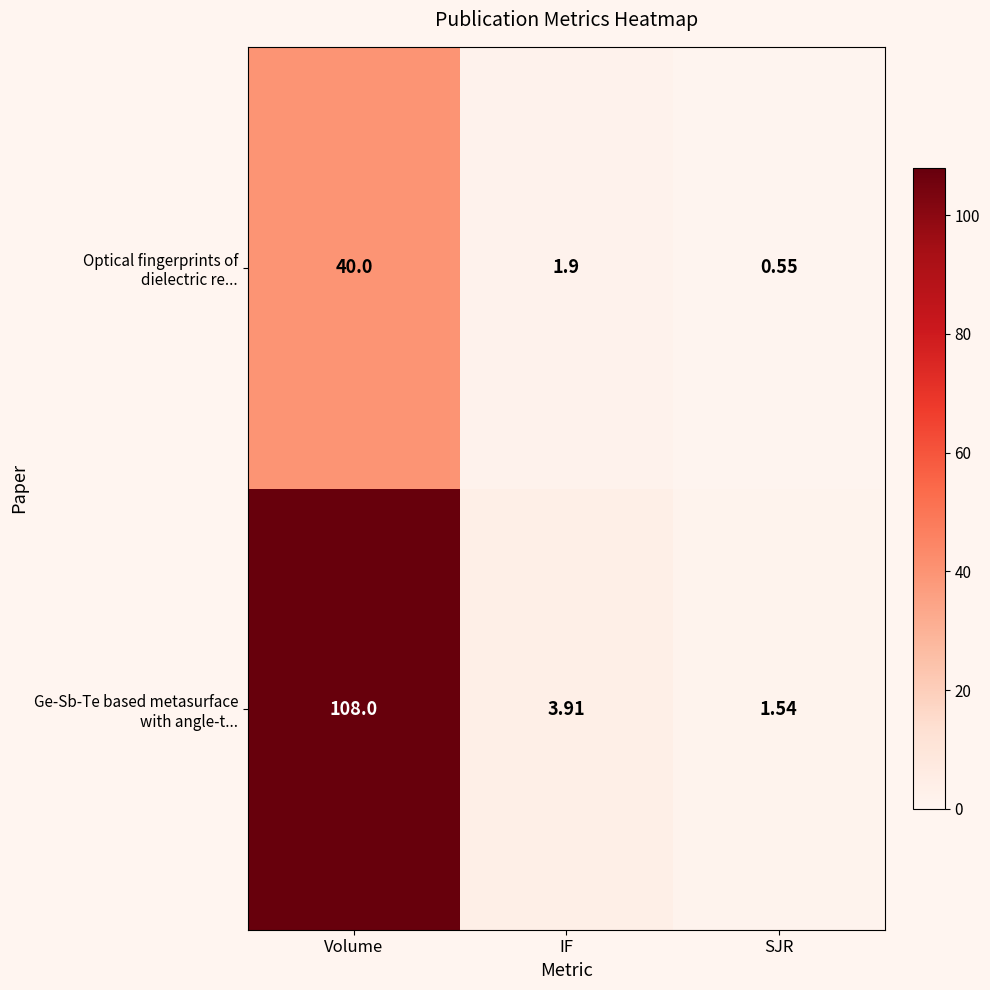

What is the spread (max minus min) of values at IF?

2.0